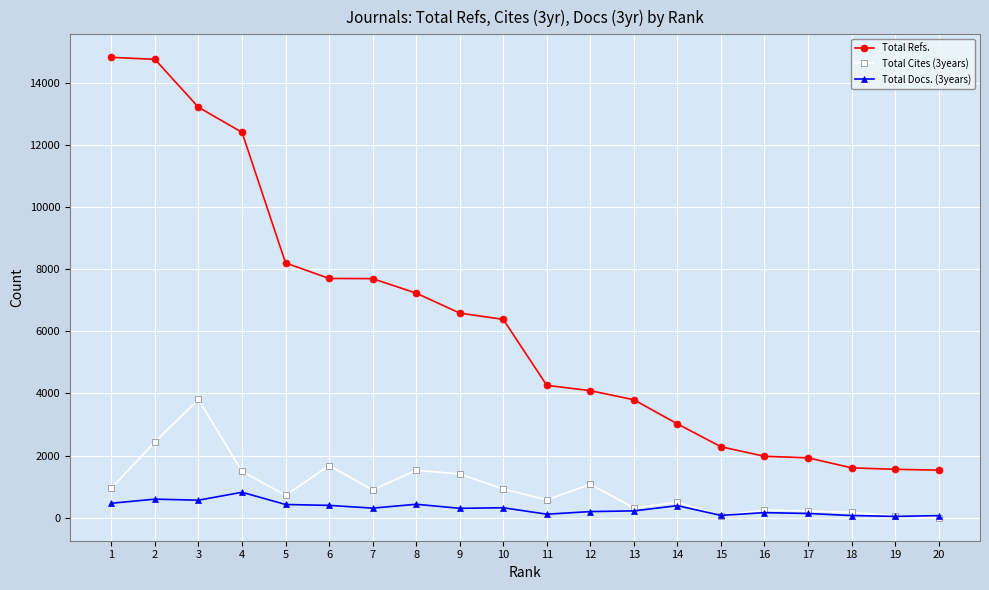

At how many categories does at least one series exceed 2683?

14